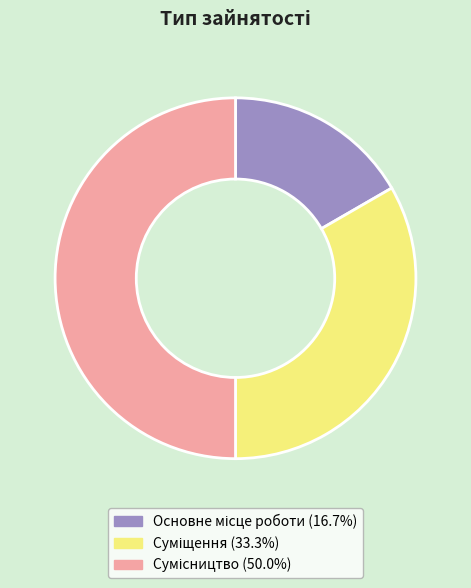

Rank the categories by value from highest to lowest.

Сумісництво, Суміщення, Основне місце роботи